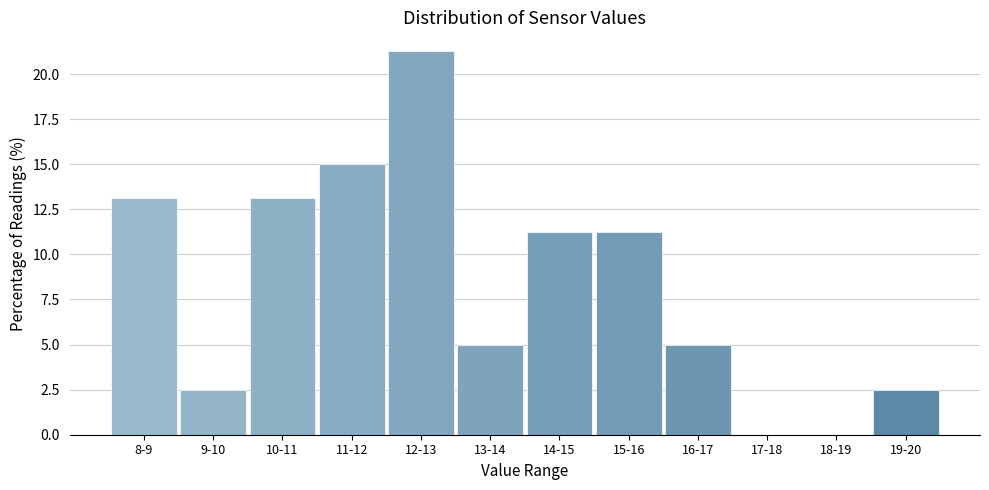

The chart shows a value of 6.7 at 13-14. True or false?

False